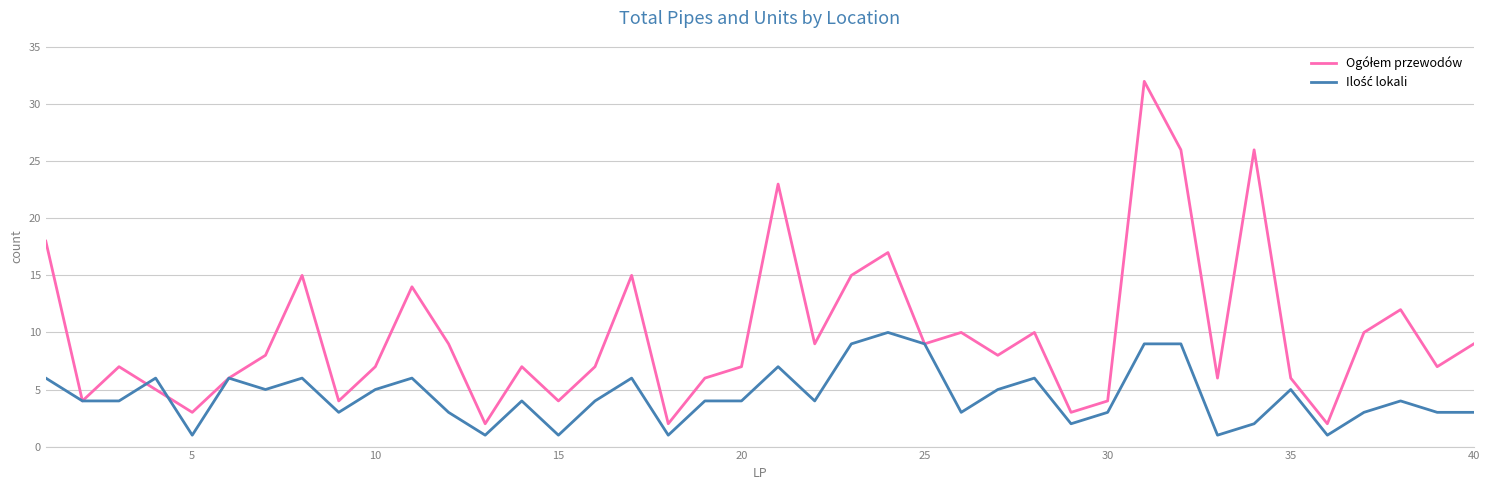

What is the maximum value shown in the chart?

32